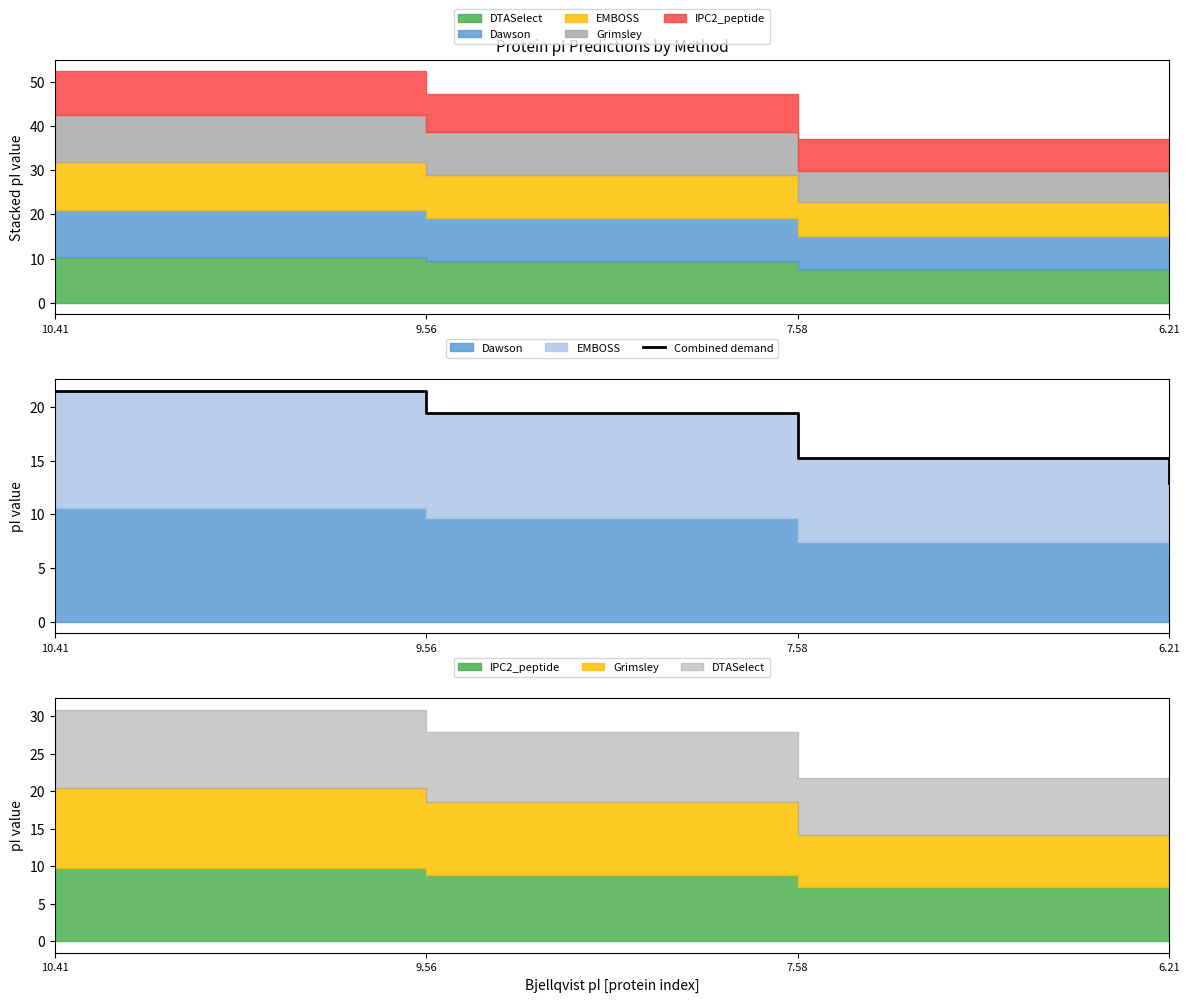

How many lines are shown in the chart?

1